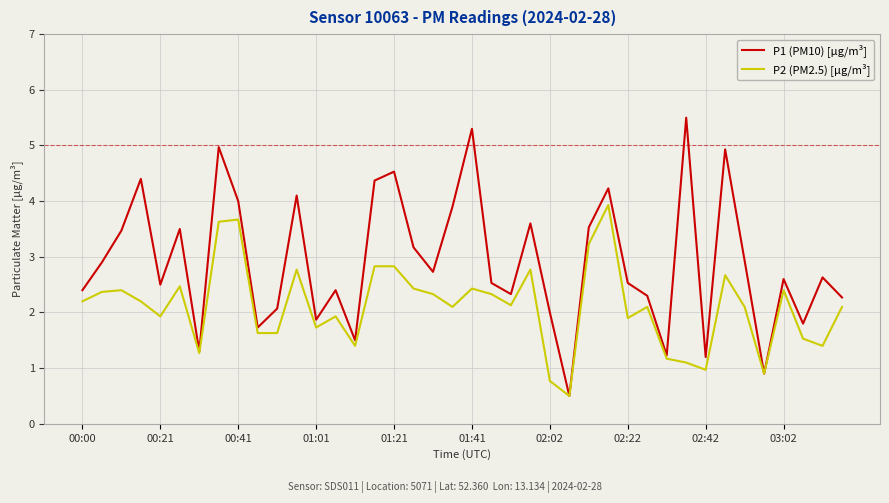

What is the minimum value for P1 (PM10) [µg/m³]?

0.5